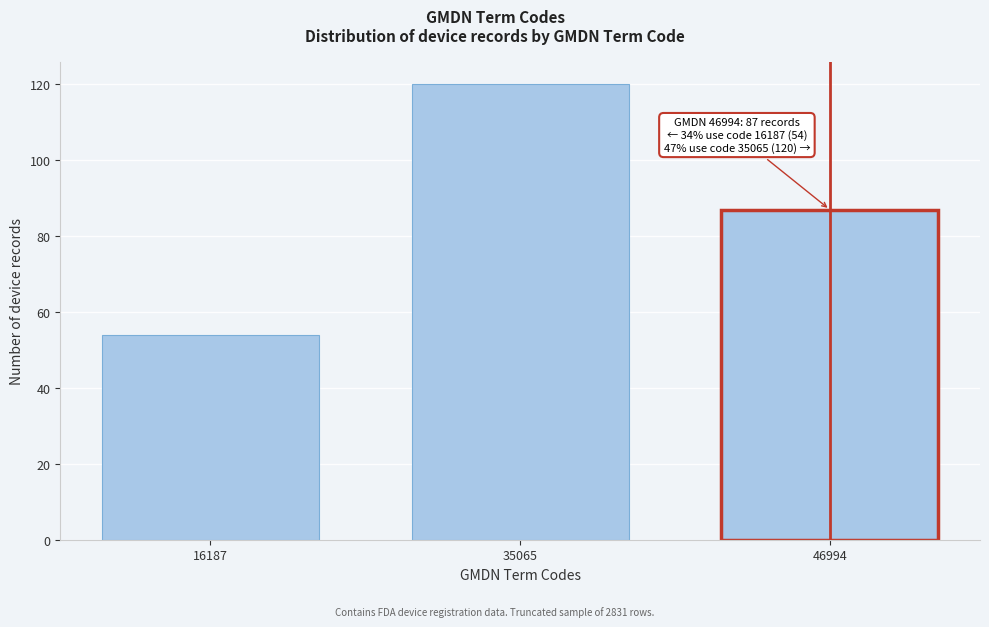

Reading left to right, list all the values displayed in this chart.

16187=54	35065=120	46994=87